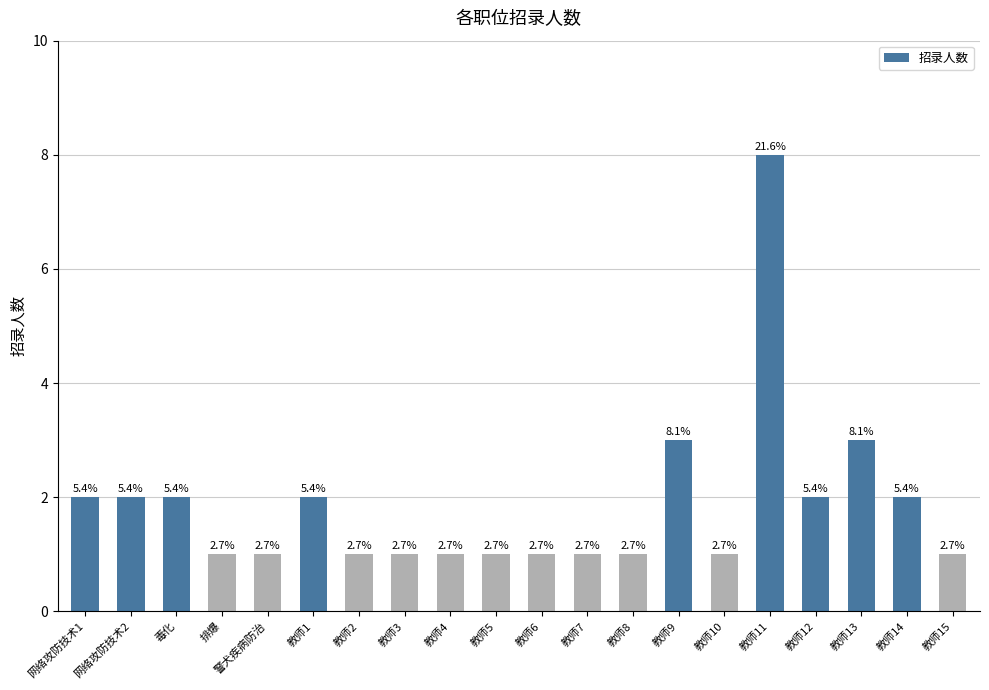

Does the chart contain stacked bars?

No